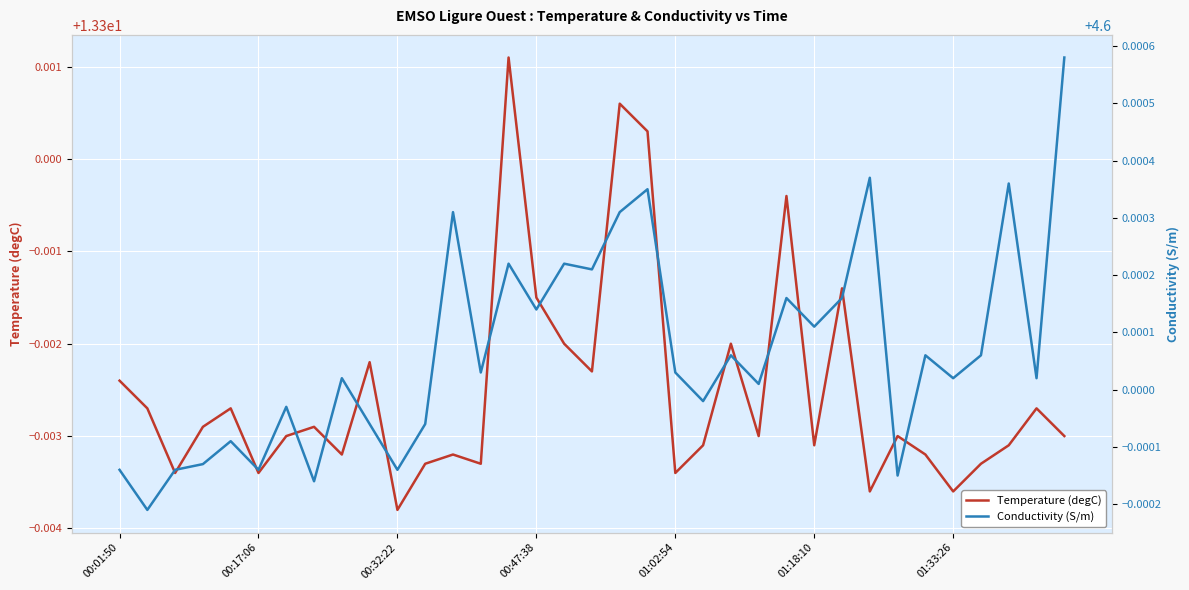

What are all the series names shown in the legend?

Temperature (degC), Conductivity (S/m)